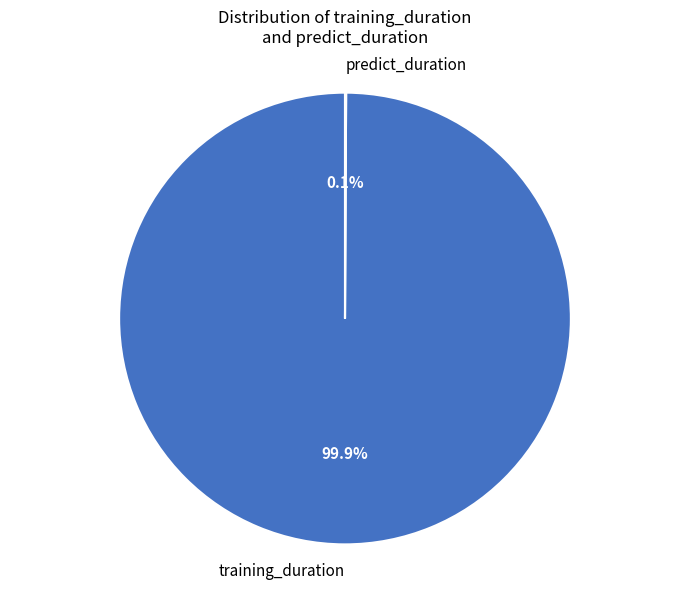

Does any single category account for the majority?

Yes